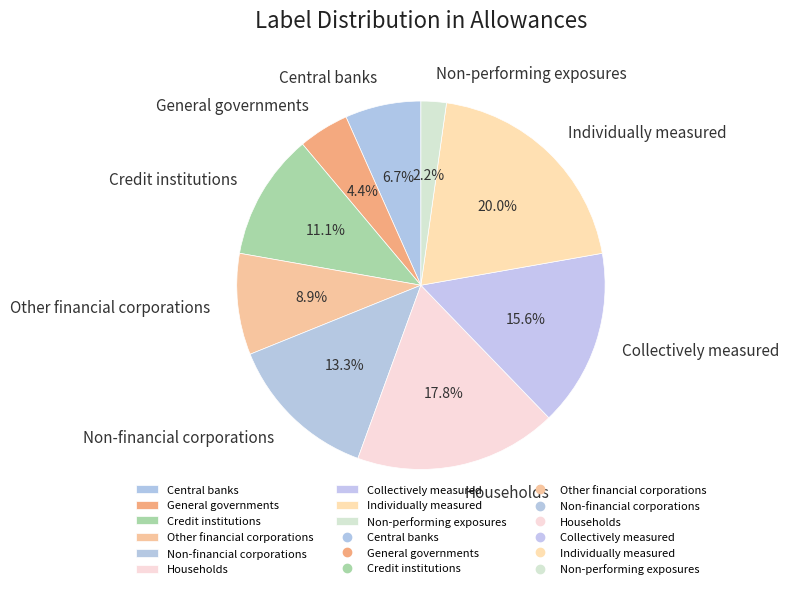

To the nearest percent, what is the difference between the Non-financial corporations and Other financial corporations slice percentages?

4%